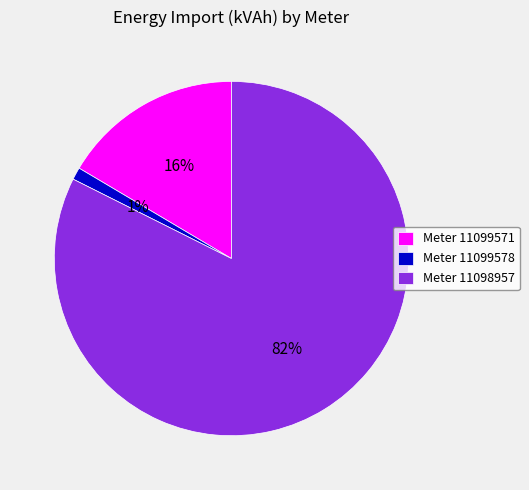

Is it true that Meter 11099571 is 16% of the pie?

True